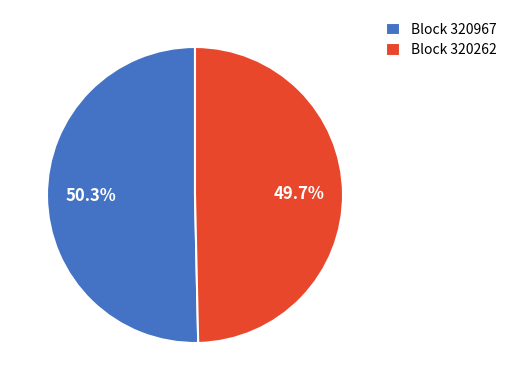

Which category has the biggest portion of the pie?

Block 320967